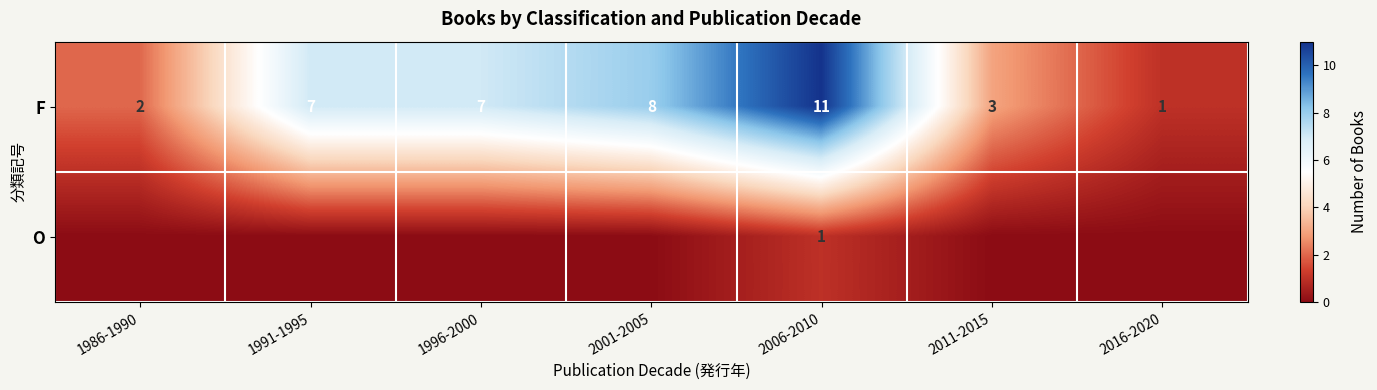

How many F values are between 2 and 8?

5